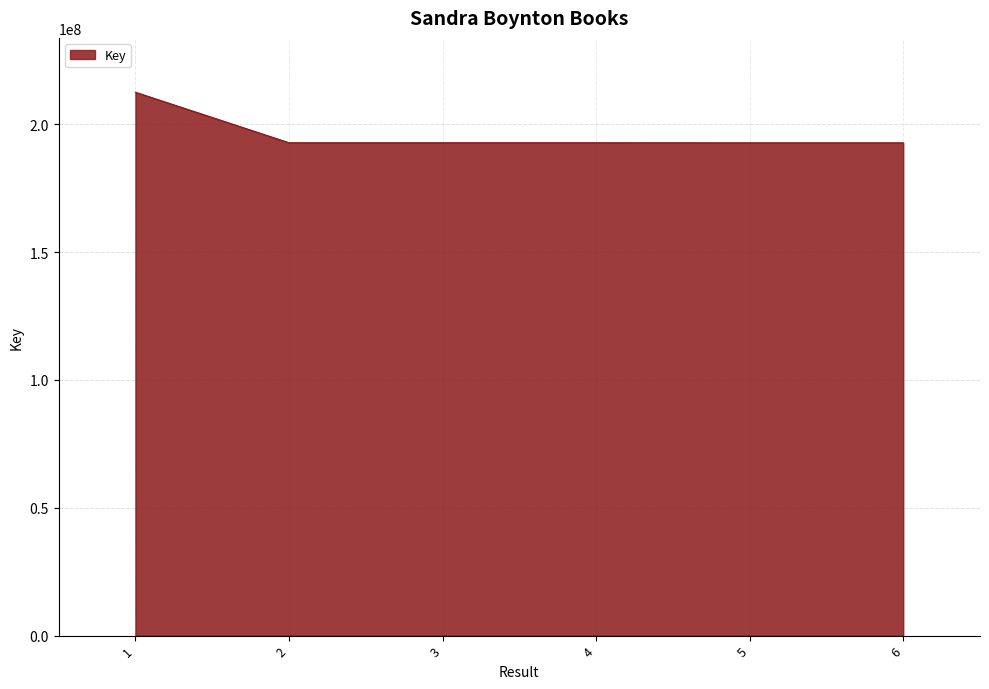

What is the approximate value at 2, to the nearest 10?

192795960